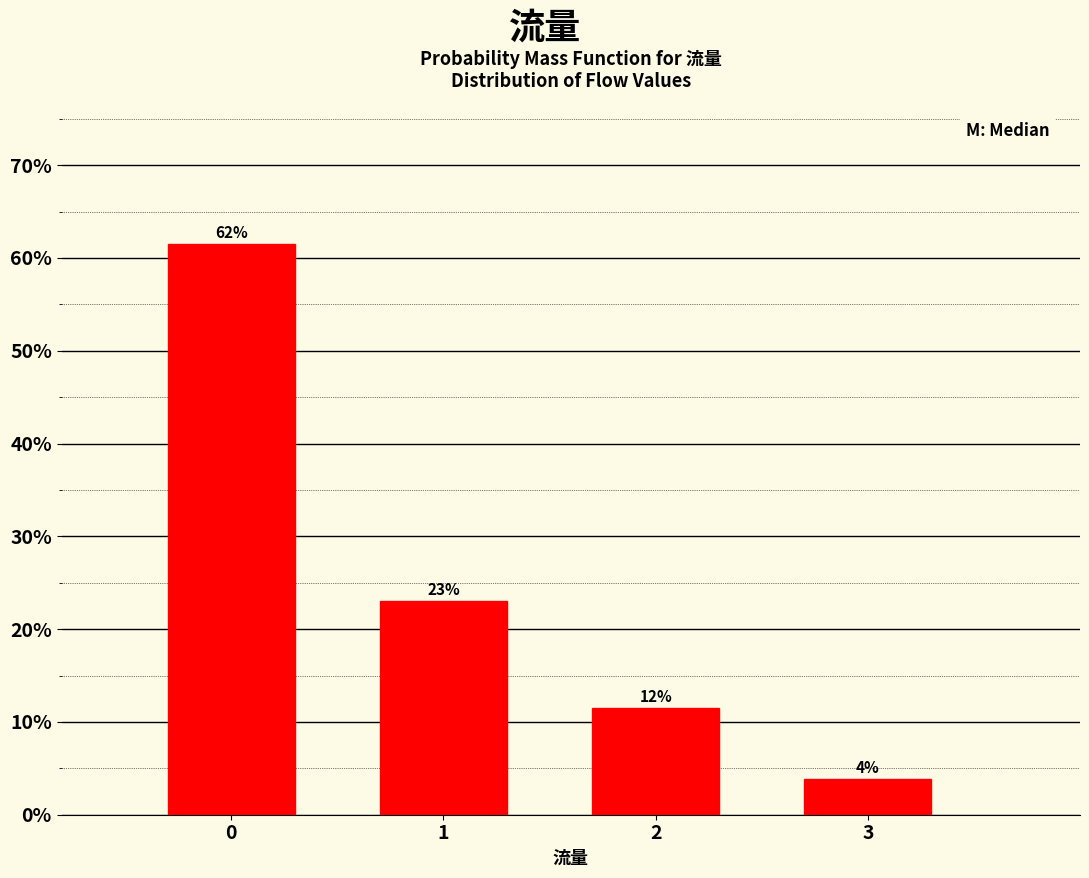

Does the chart contain any negative values?

No